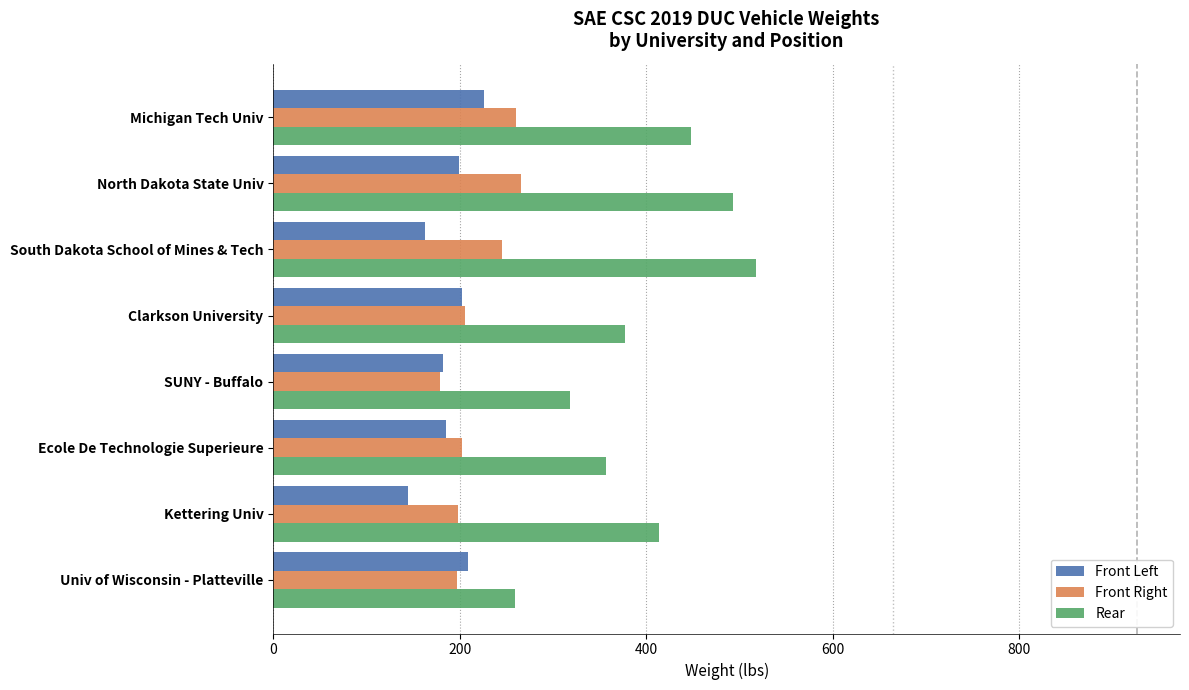

Rank the series by their maximum value, from lowest to highest.

Front Left, Front Right, Rear